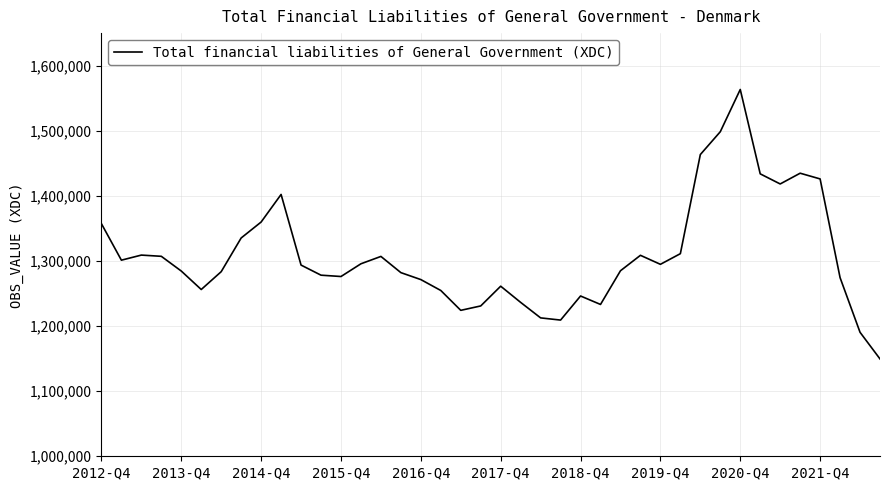

What is the difference between the maximum and minimum values?

413914